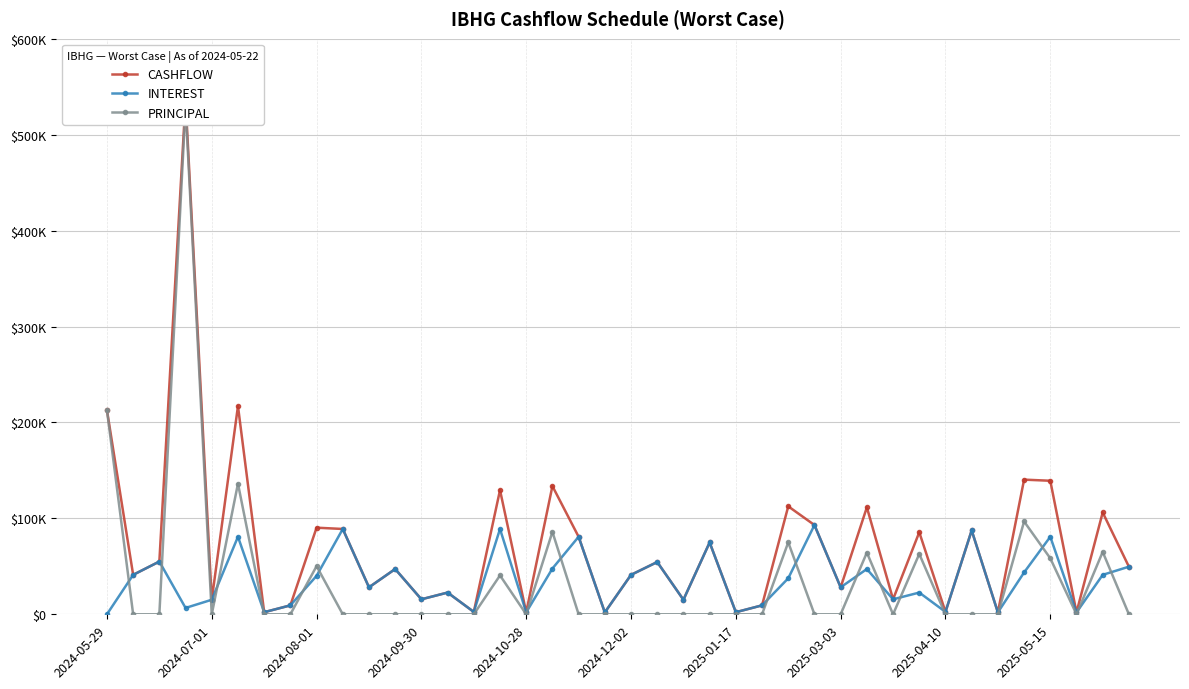

What is the difference between the maximum and minimum values in the CASHFLOW series?

533857.8